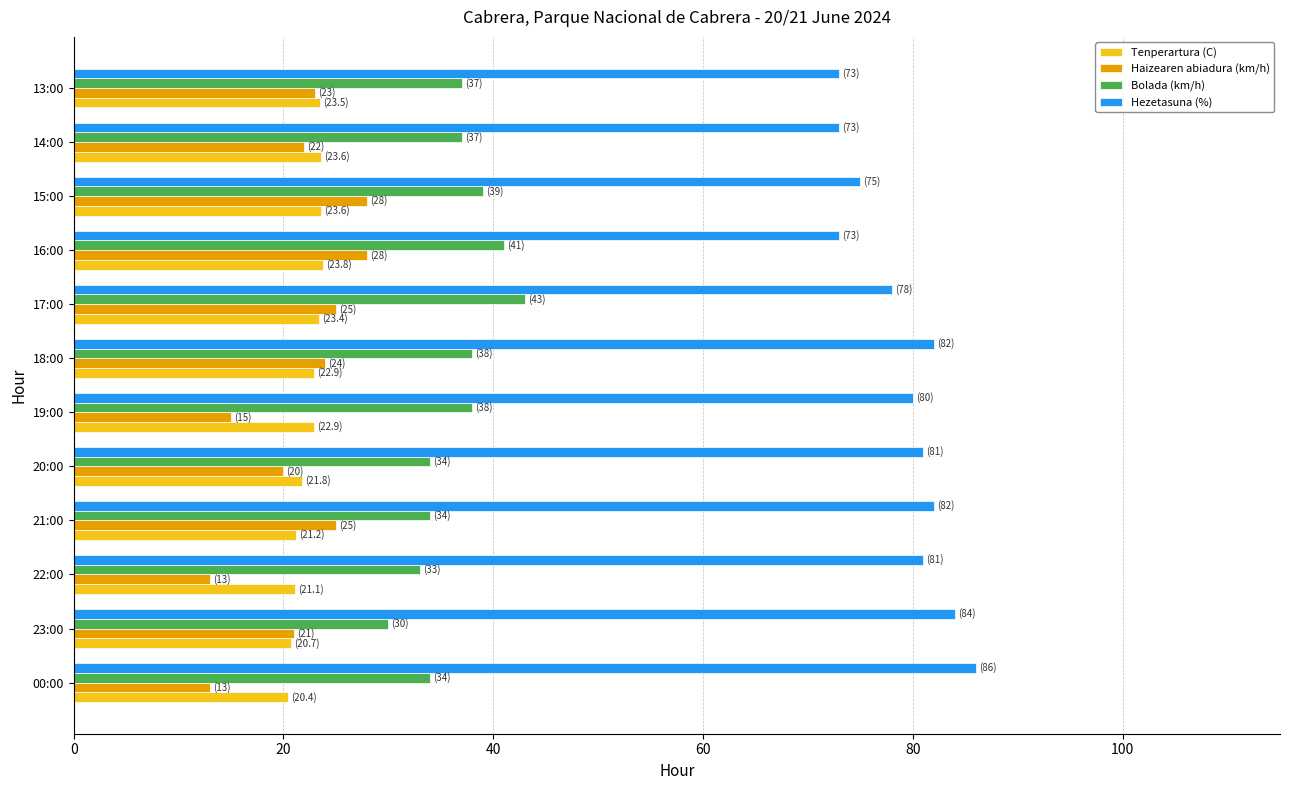

Is it true that Bolada (km/h) equals 23.1 at 18:00?

False